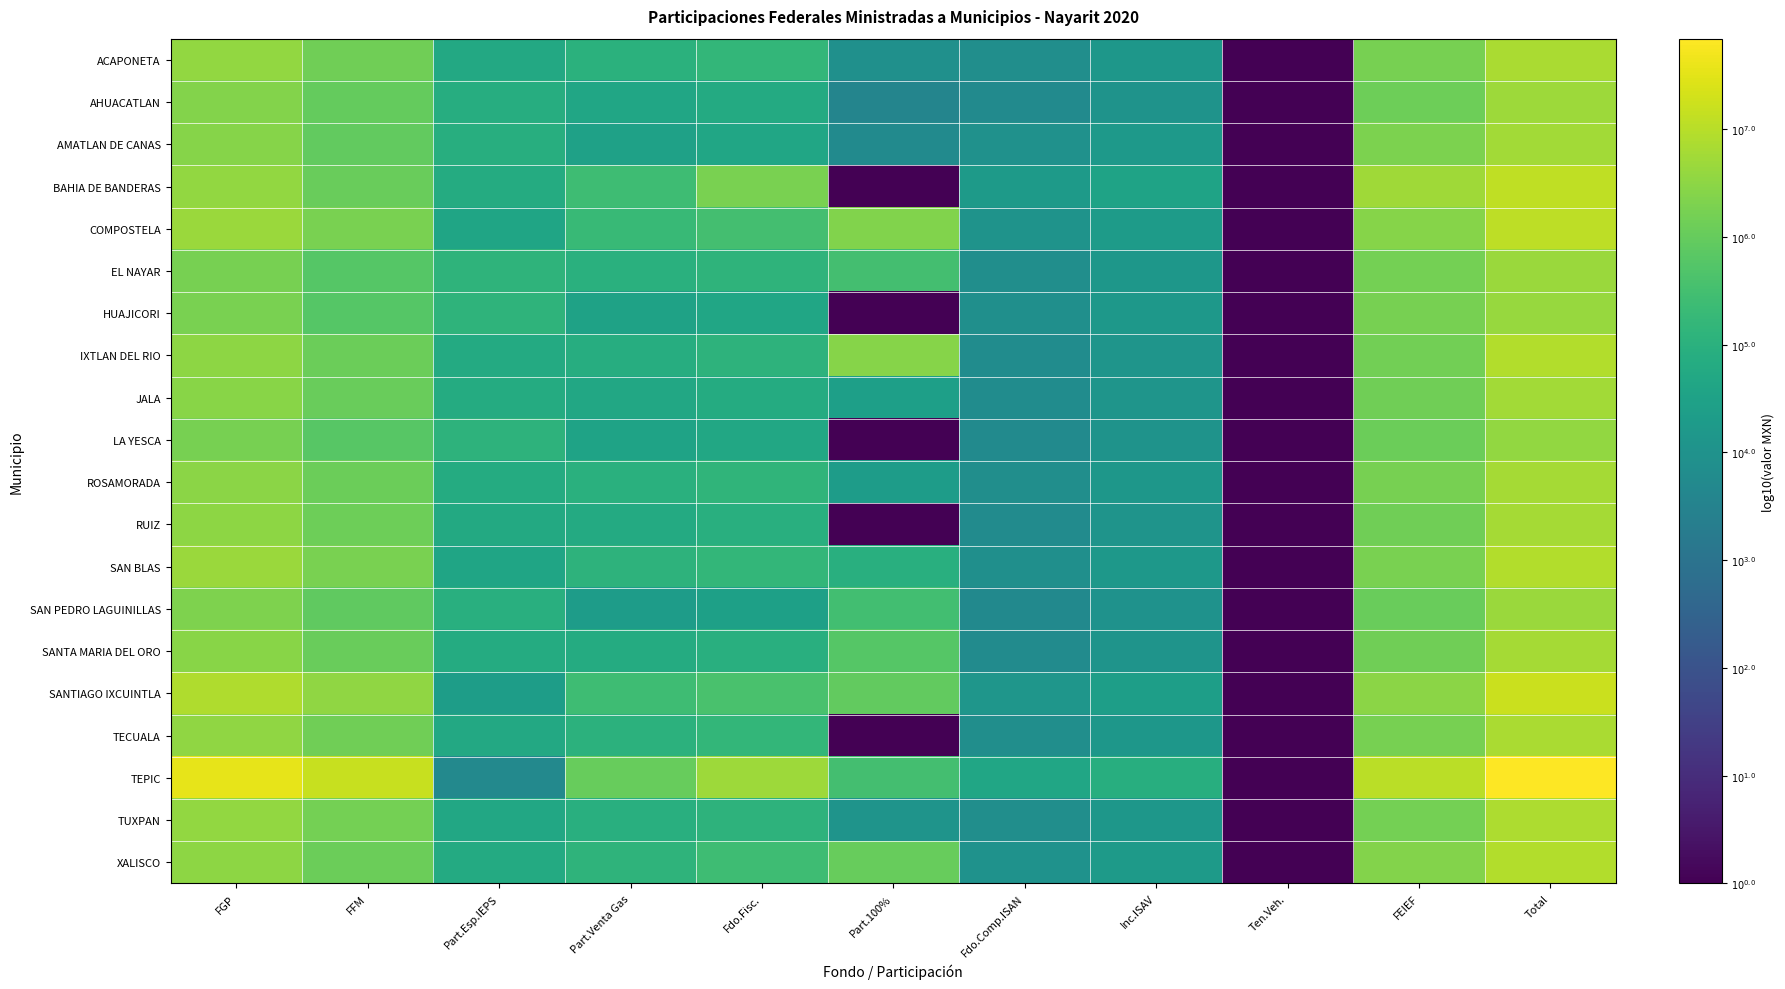

How many categories are shown in the chart?

11